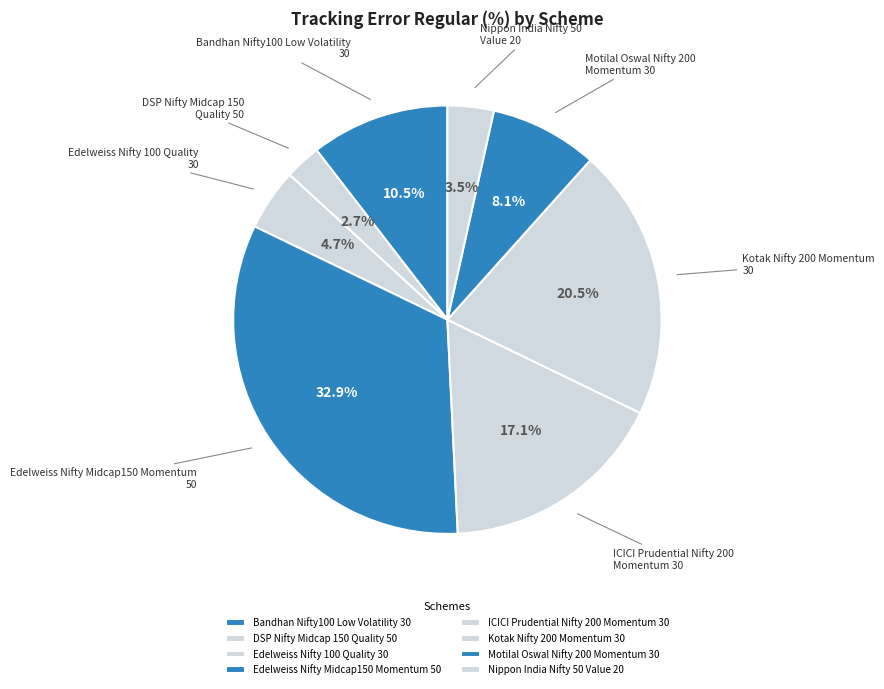

Count the number of slices in the pie.

8